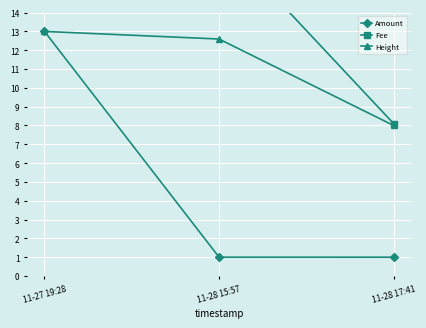

Reading left to right, transcribe all the data shown in this chart.

Amount: 11-27 19:28=13.0	11-28 15:57=1.0	11-28 17:41=1.0
Fee: 11-27 19:28=18.0	11-28 15:57=18.0	11-28 17:41=8.1
Height: 11-27 19:28=13.0	11-28 15:57=12.6	11-28 17:41=8.0